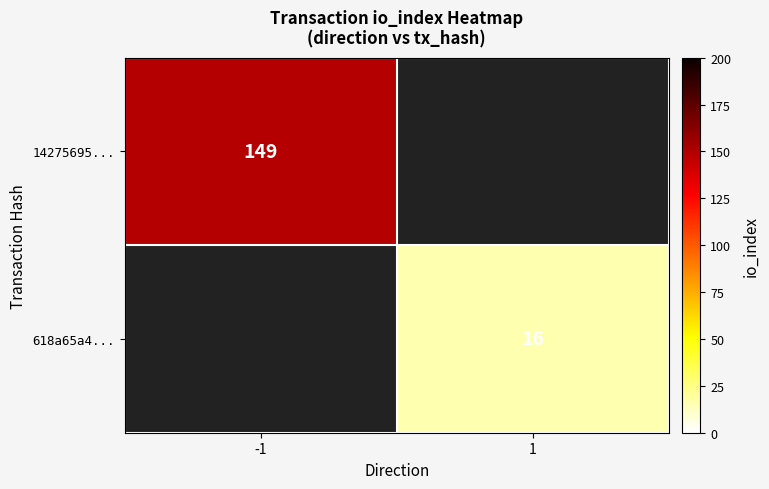

What is the maximum value shown in the chart?

149.0